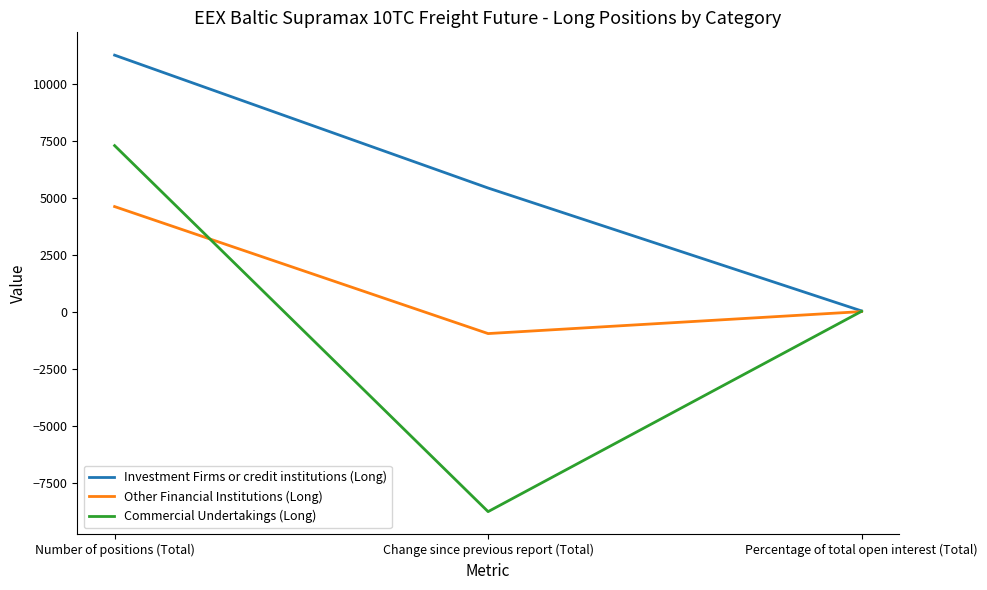

Which series changed the most between Number of positions (Total) and Percentage of total open interest (Total)?

Investment Firms or credit institutions (Long)